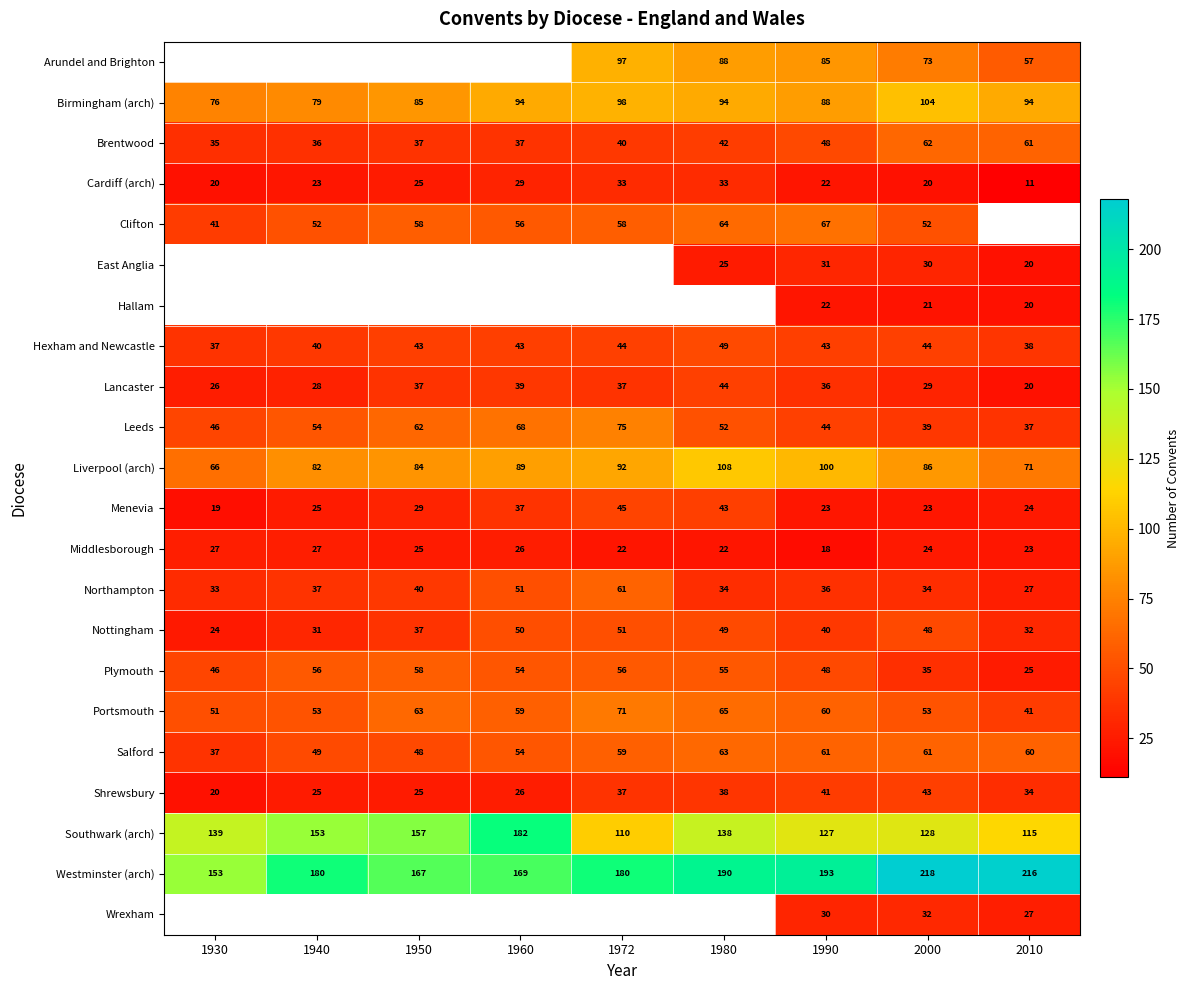

What is the minimum value shown in the chart?

11.0